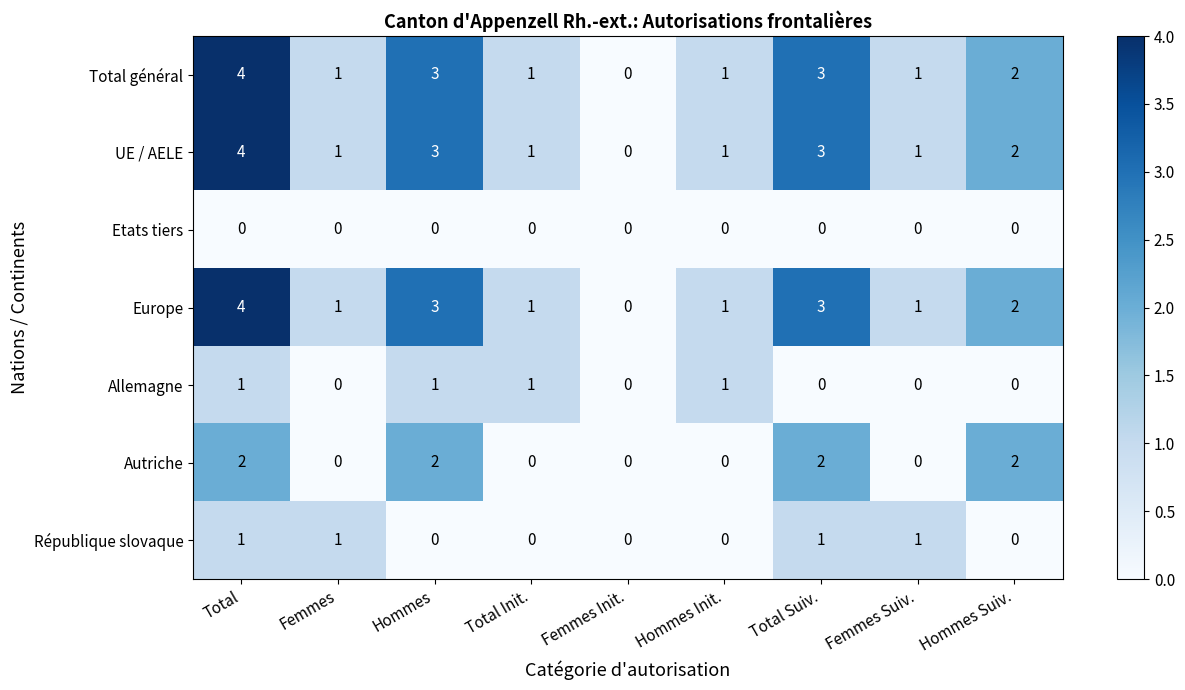

What is the total value across all series at Hommes Suiv.?

8